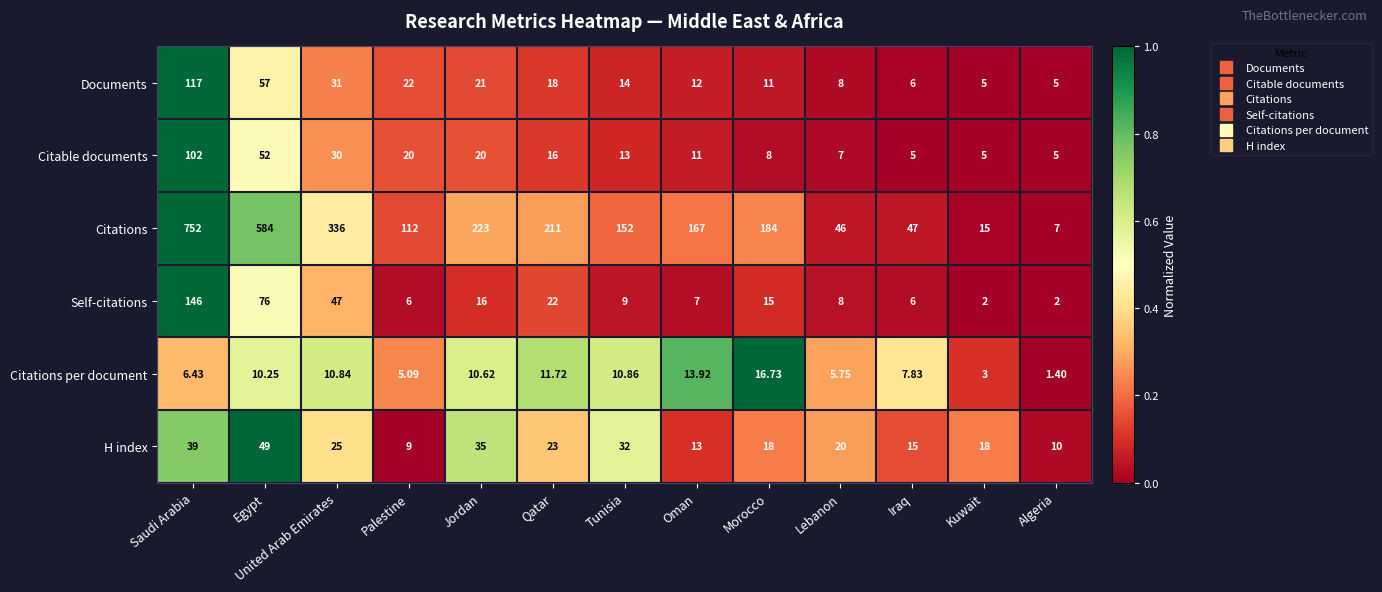

At which category does the chart reach its minimum across all series?

Algeria